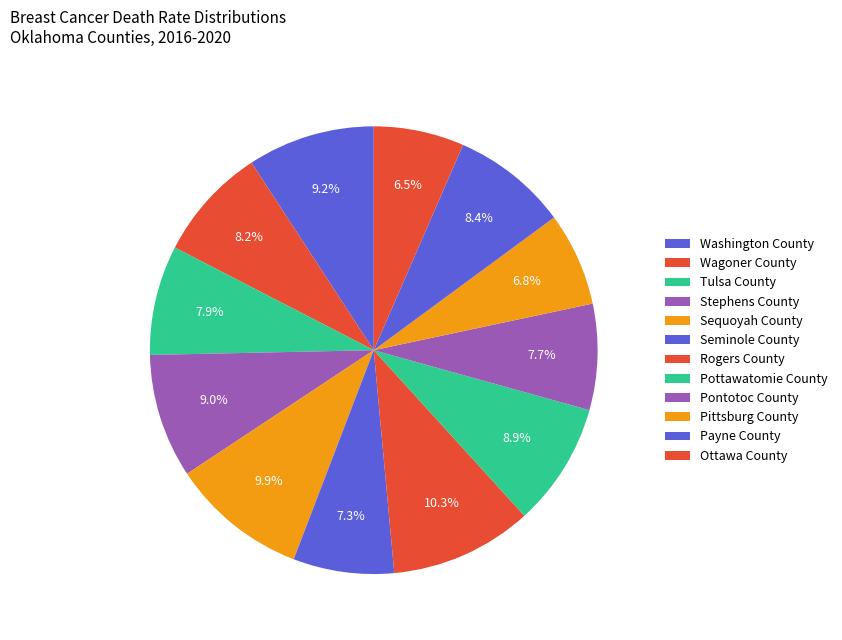

Does any single category account for the majority?

No